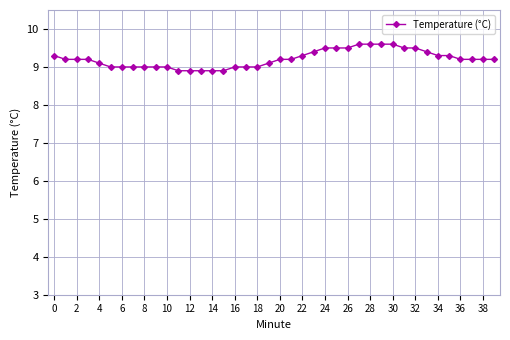

What is the value of the 16th point from the left?

8.9